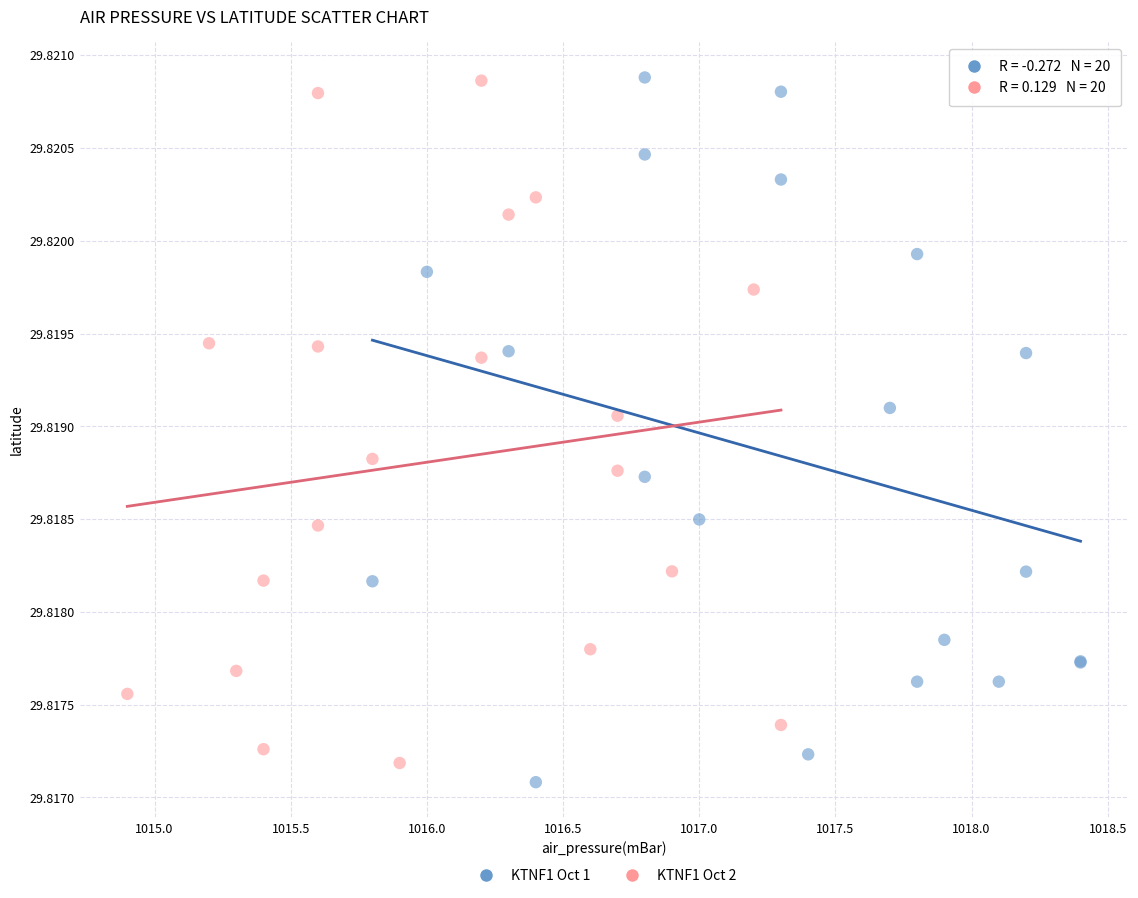

What are all the series names shown in the legend?

KTNF1 Oct 1, KTNF1 Oct 2